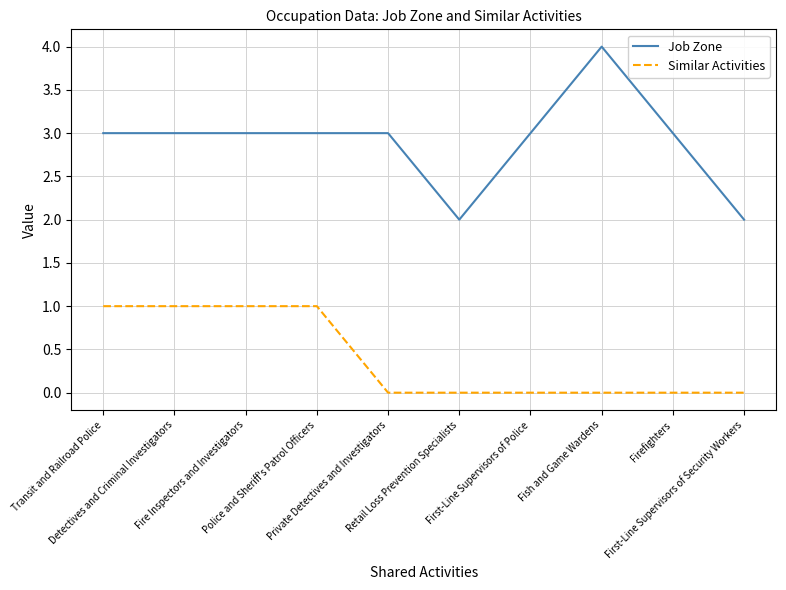

What is the difference between the highest and lowest values at Fish and Game Wardens?

4